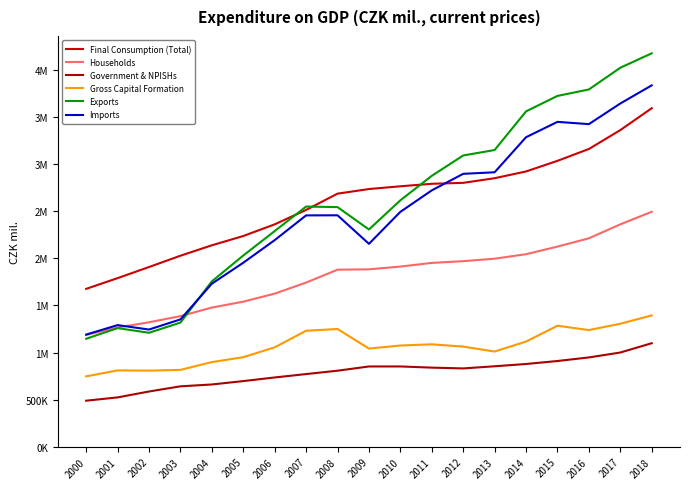

Does the chart display data point markers on the line(s)?

No